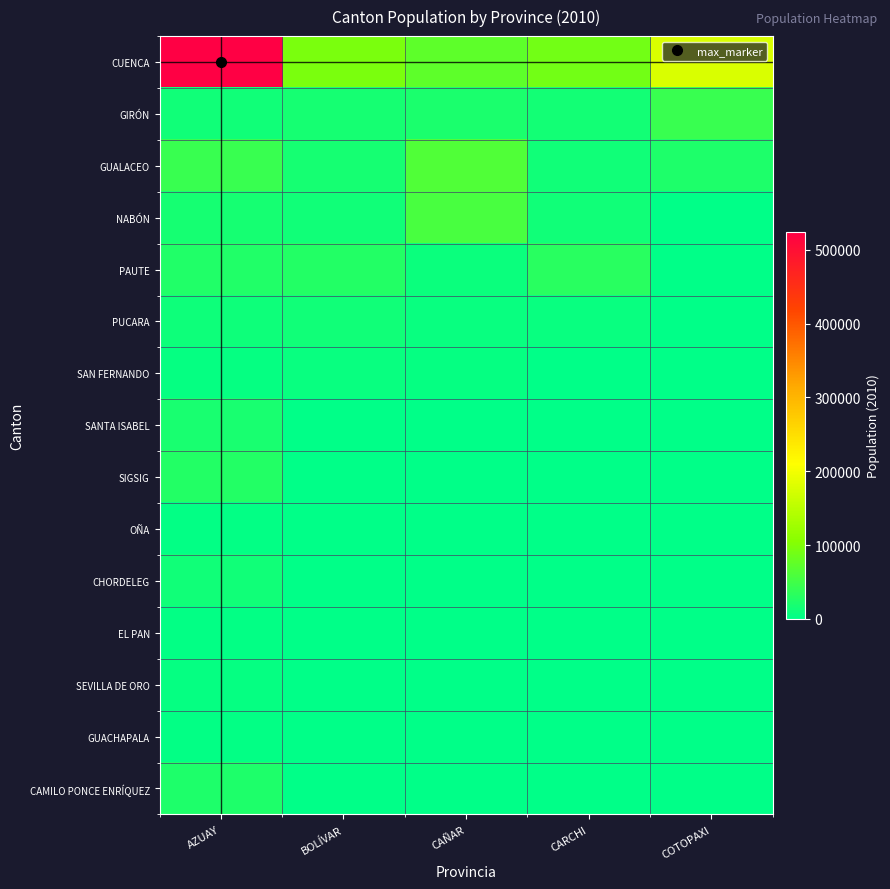

Which has a higher value, BOLÍVAR or AZUAY?

AZUAY